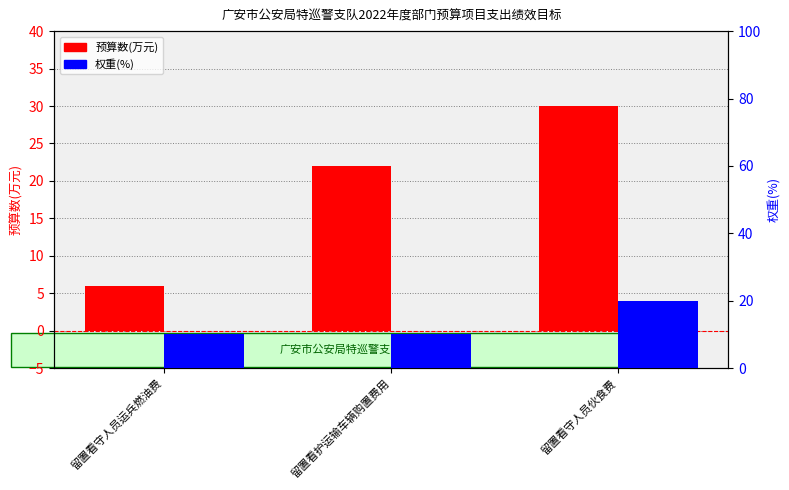

What is the total value across all series at 留置看守人员伙食费?

50